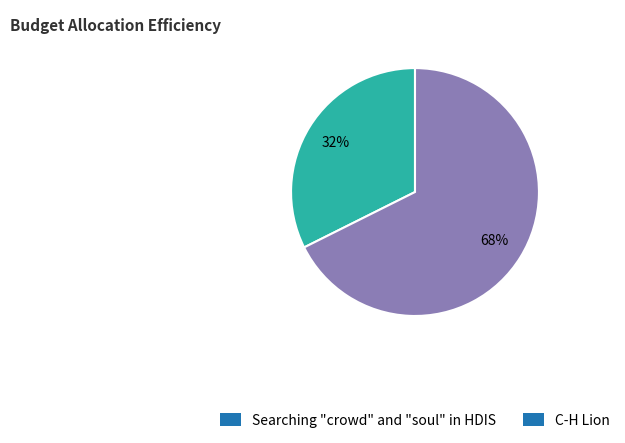

Between Searching "crowd" and "soul" in HDIS and C-H Lion, which is larger?

C-H Lion